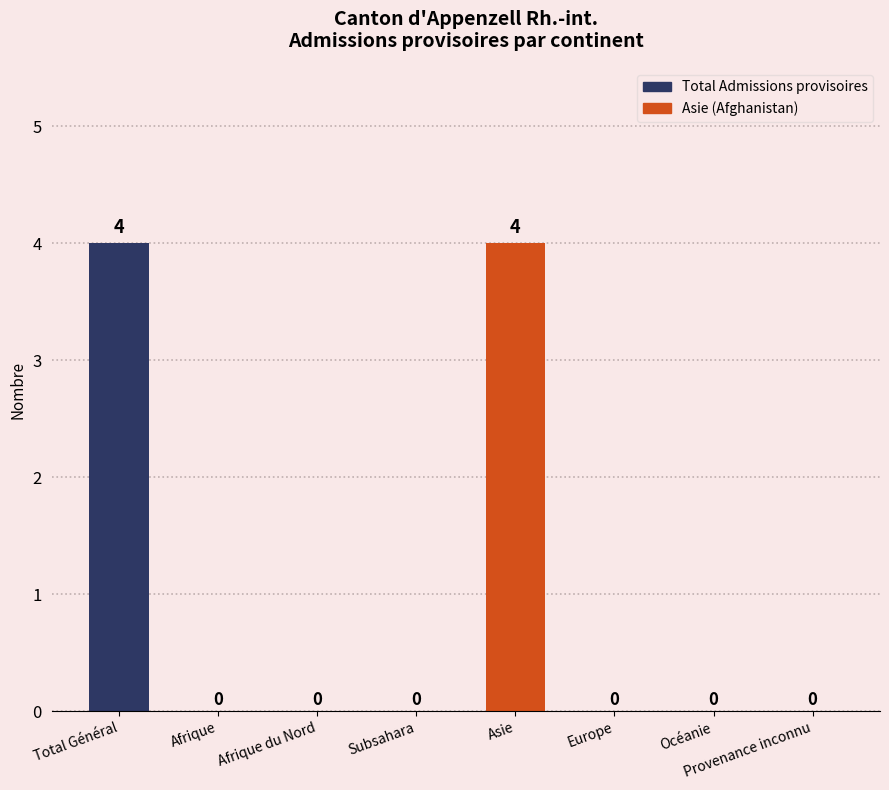

Reading left to right, what are all the values shown in this chart?

Total Général=4	Afrique=0	Afrique du Nord=0	Subsahara=0	Asie=4	Europe=0	Océanie=0	Provenance inconnu=0